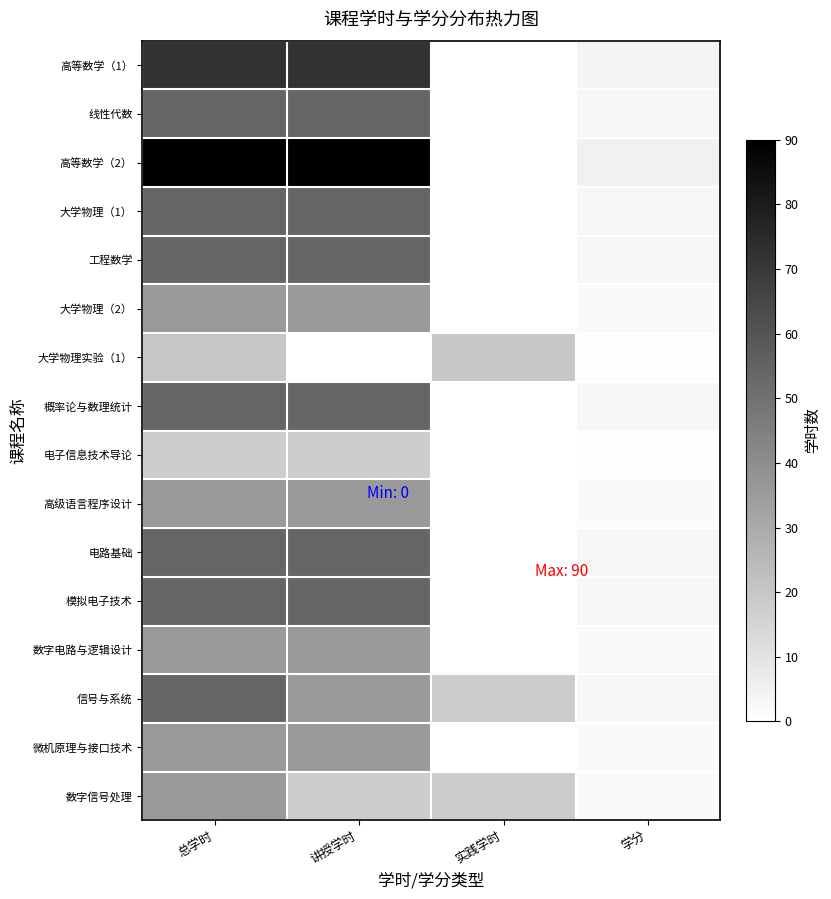

At how many categories does at least one series exceed 76?

2